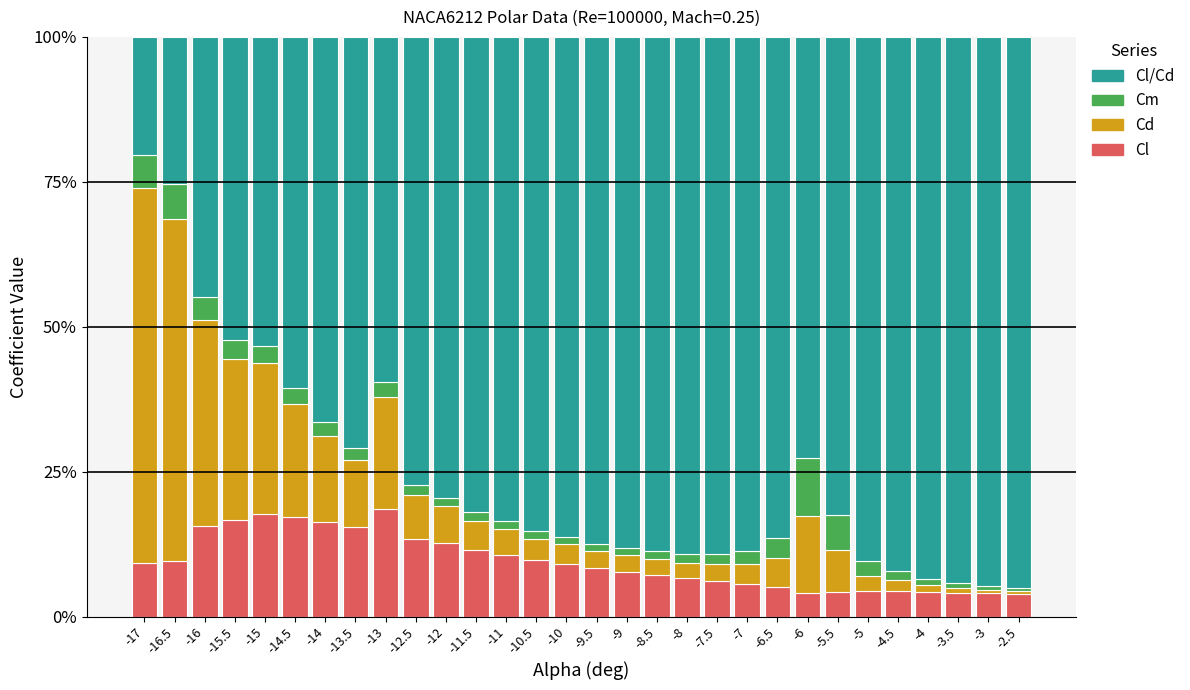

What position from the left is -13.5?

8